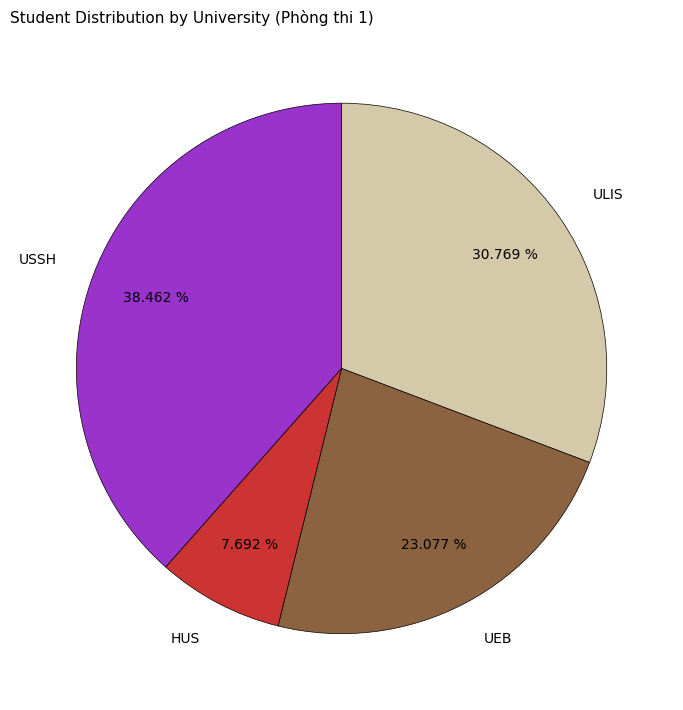

What is the ratio of the value at ULIS to the value at HUS?

4.0